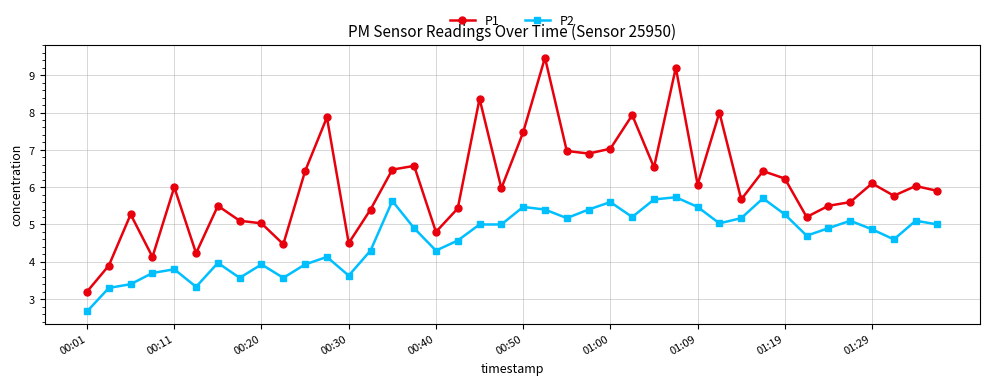

What is the difference between the maximum and minimum values in the P2 series?

3.1